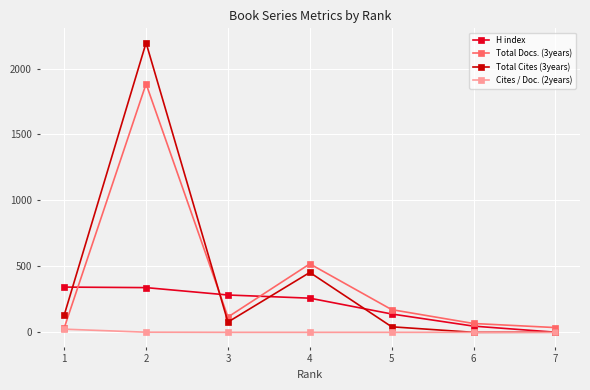

How many interior local valleys does the Total Docs. (3years) series have?

1